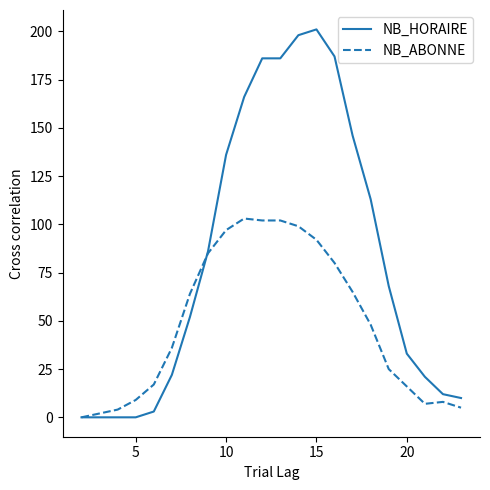

How many lines are shown in the chart?

2